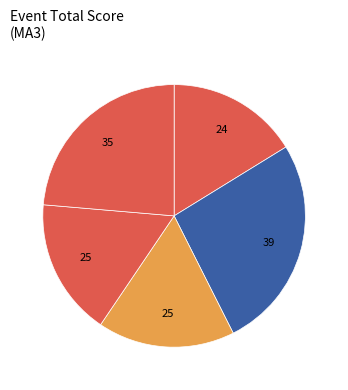

How many slices are in this pie chart?

5